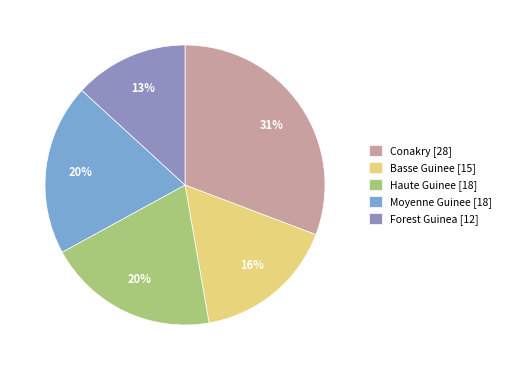

Is Basse Guinee the majority of the pie?

No